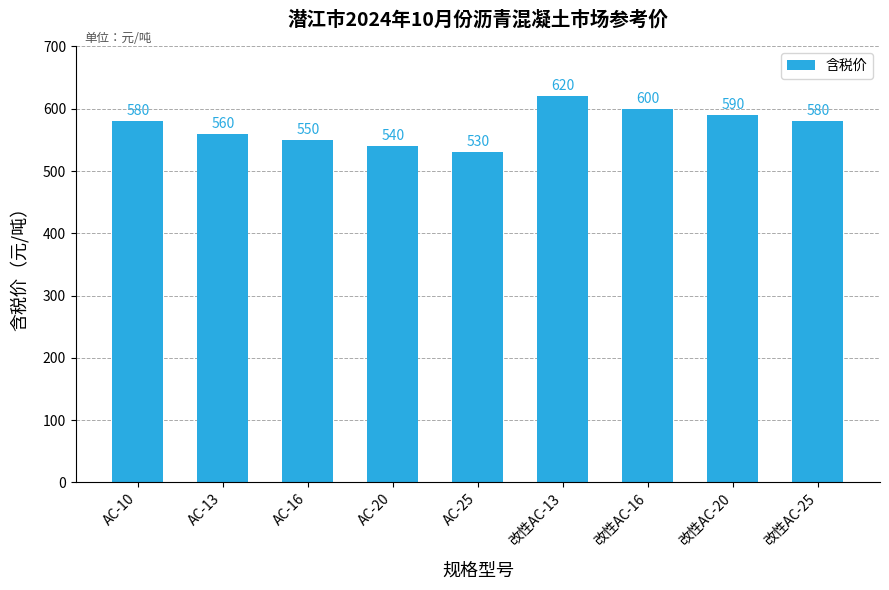

The value at AC-16 is 114. True or false?

False